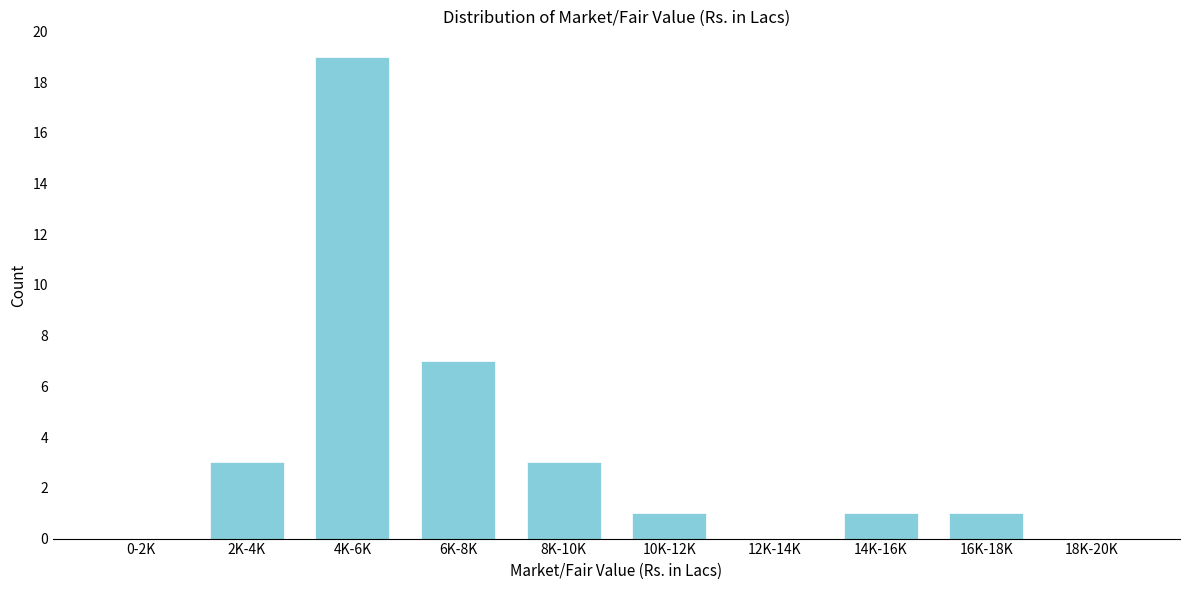

Reading right to left, what are all the values shown in this chart?

18K-20K=0	16K-18K=1	14K-16K=1	12K-14K=0	10K-12K=1	8K-10K=3	6K-8K=7	4K-6K=19	2K-4K=3	0-2K=0